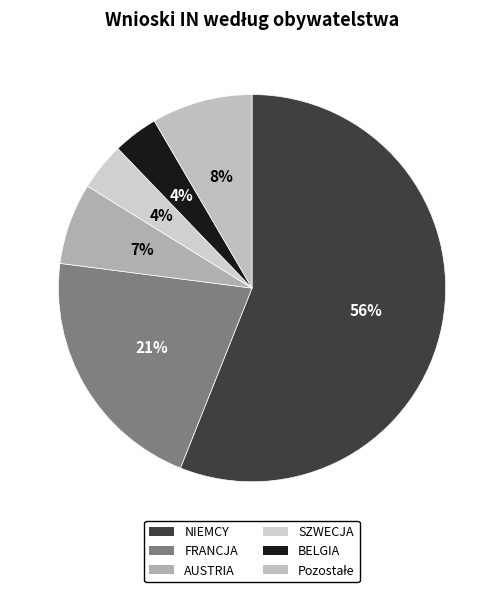

Is there any slice that represents more than half of the pie?

Yes